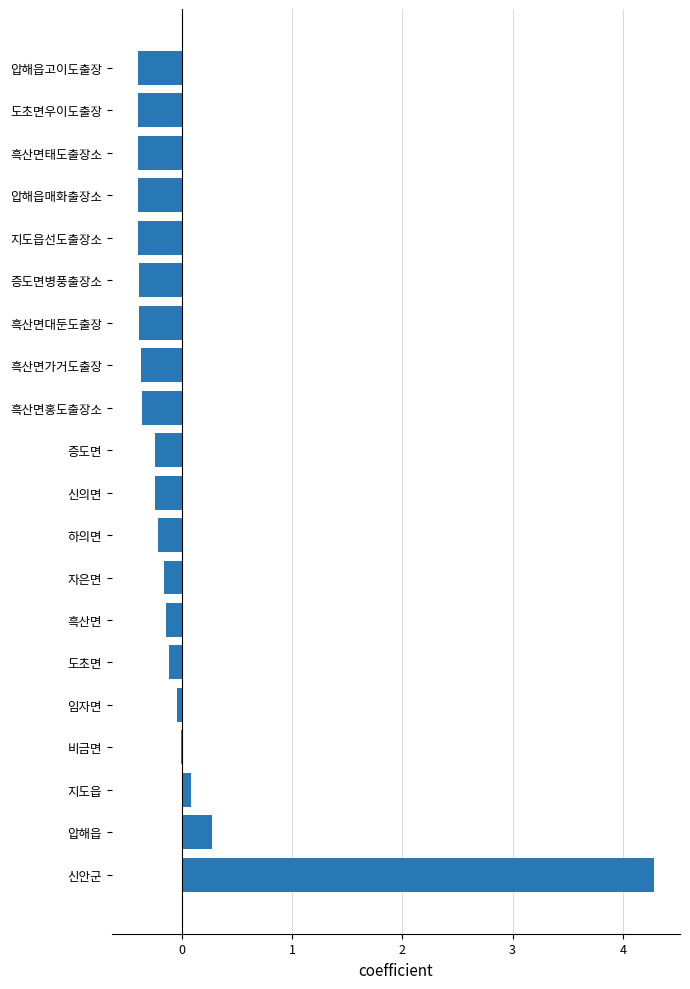

Between 지도읍 and 흑산면대둔도출장, which is larger?

지도읍